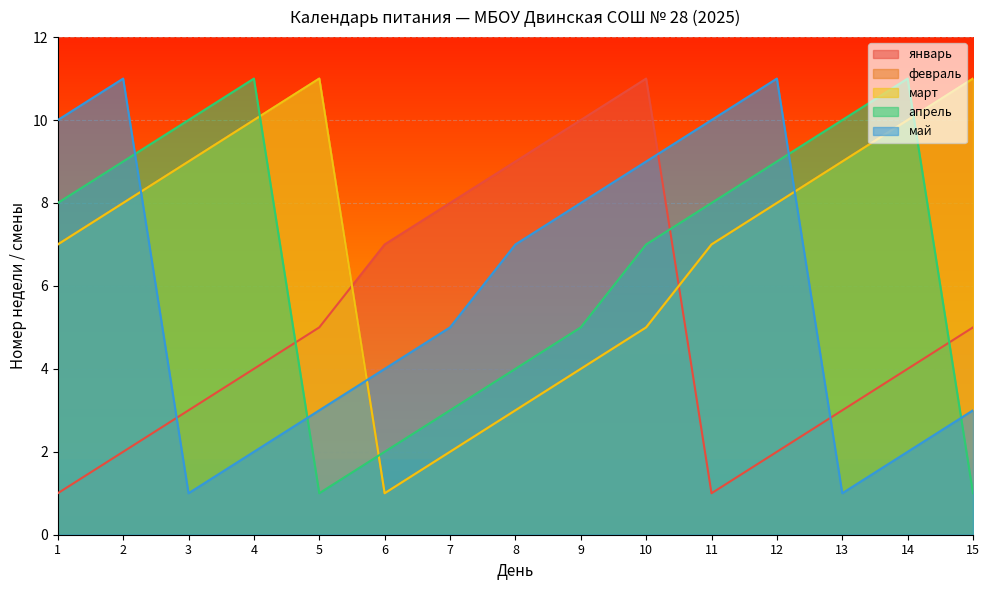

Reading left to right, what are all the values shown in this chart?

январь: 1=1	2=2	3=3	4=4	5=5	6=7	7=8	8=9	9=10	10=11	11=1	12=2	13=3	14=4	15=5
февраль: 1=7	2=8	3=9	4=10	5=11	6=1	7=2	8=3	9=4	10=5	11=7	12=8	13=9	14=10	15=11
март: 1=7	2=8	3=9	4=10	5=11	6=1	7=2	8=3	9=4	10=5	11=7	12=8	13=9	14=10	15=11
апрель: 1=8	2=9	3=10	4=11	5=1	6=2	7=3	8=4	9=5	10=7	11=8	12=9	13=10	14=11	15=1
май: 1=10	2=11	3=1	4=2	5=3	6=4	7=5	8=7	9=8	10=9	11=10	12=11	13=1	14=2	15=3